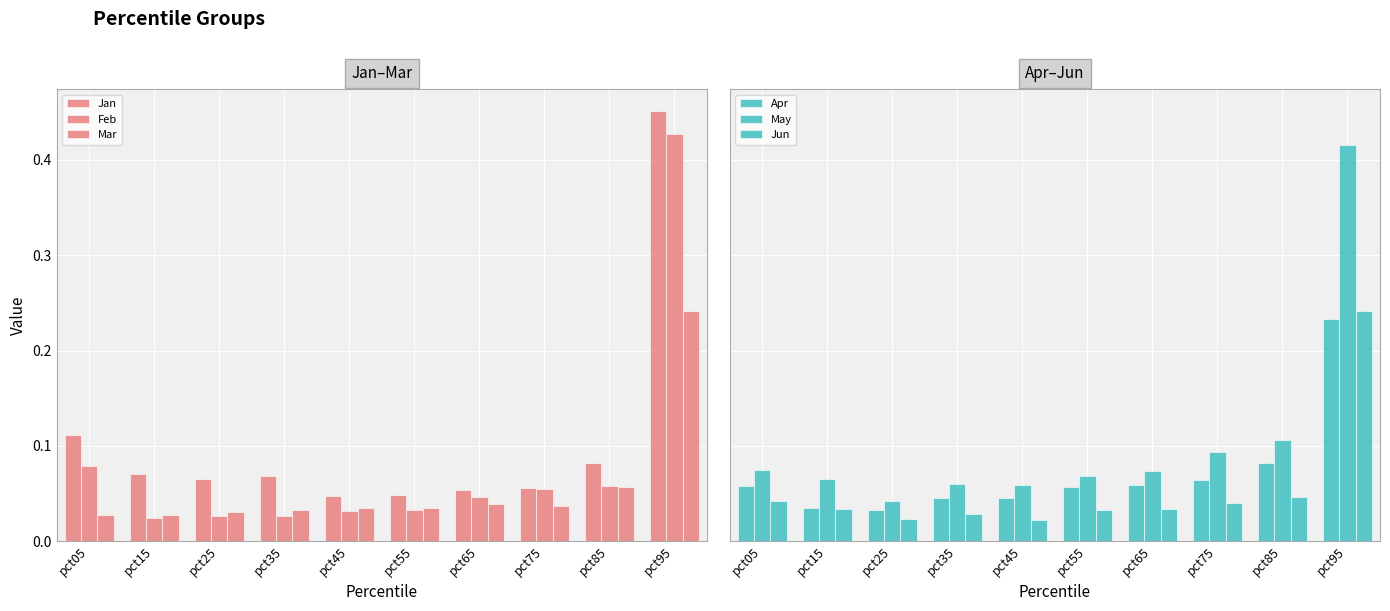

The Jan series shows 0.1 at pct05. True or false?

True